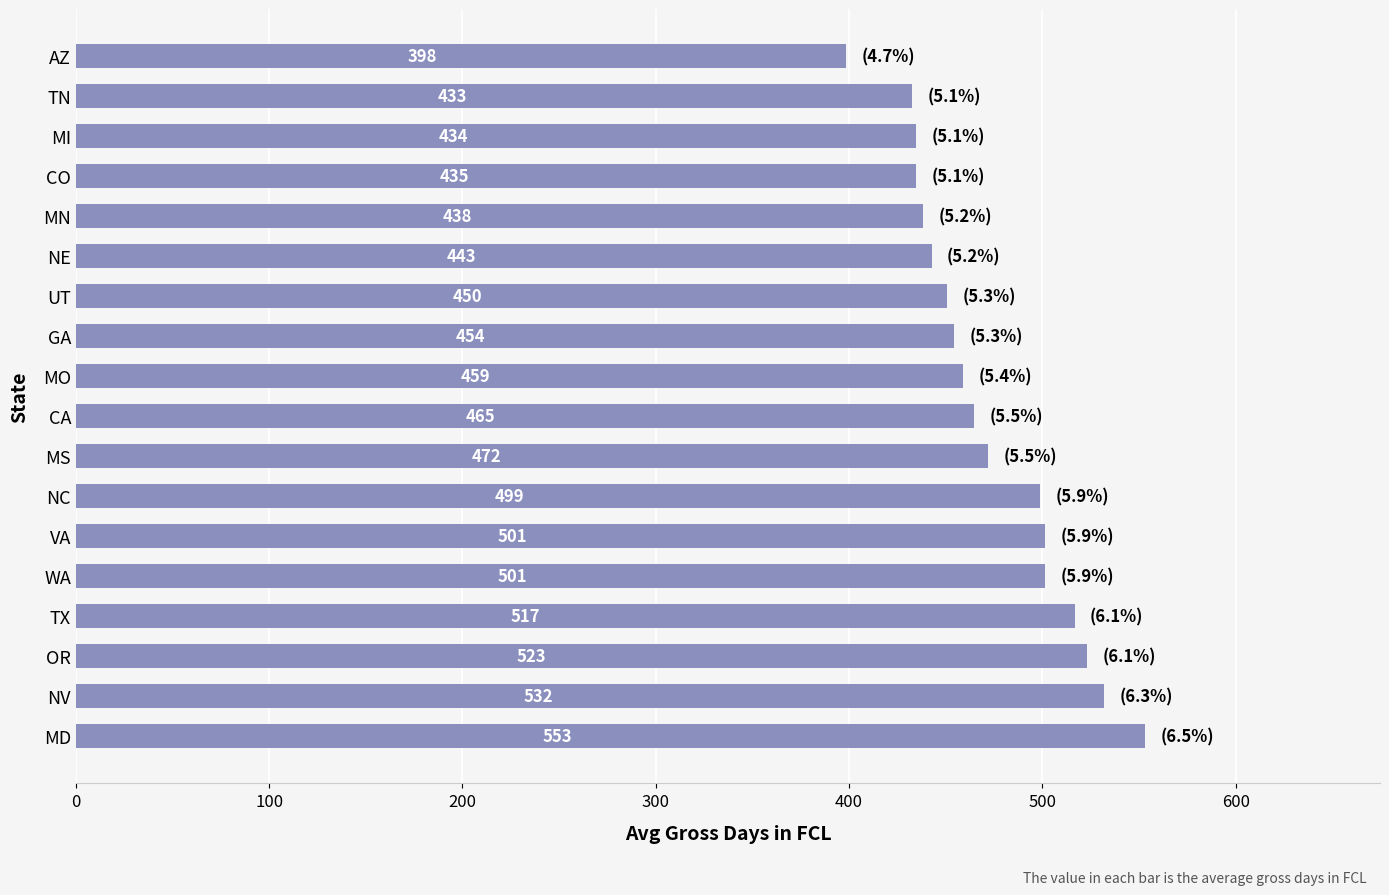

Which category has the highest value across all series?

MD